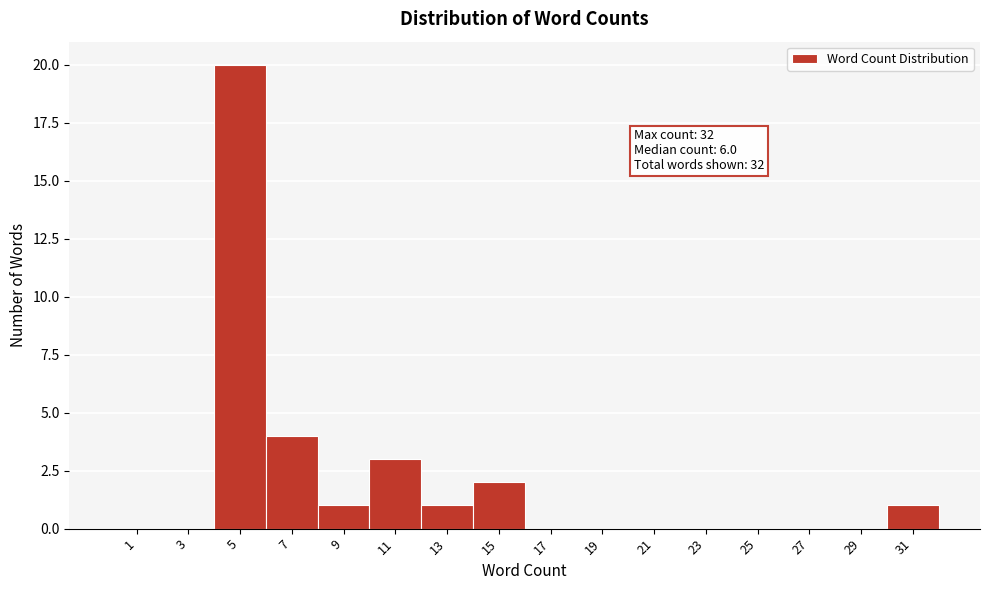

Reading left to right, transcribe all the data shown in this chart.

1=0	3=0	5=20	7=4	9=1	11=3	13=1	15=2	17=0	19=0	21=0	23=0	25=0	27=0	29=0	31=1